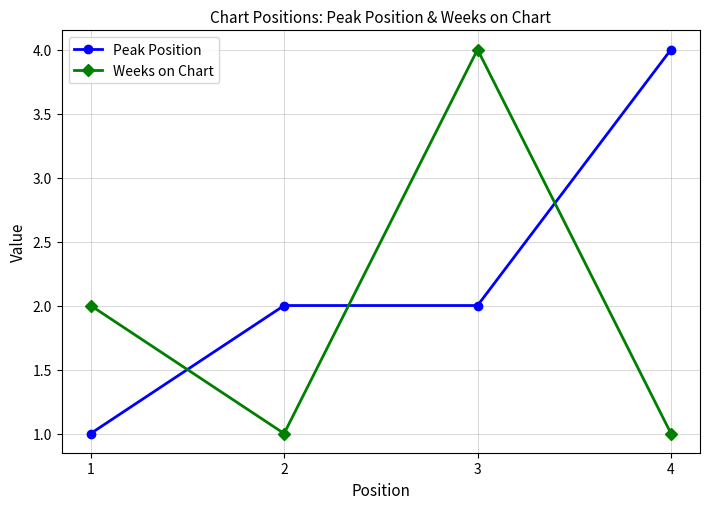

How many data points in Weeks on Chart are less than 2?

2